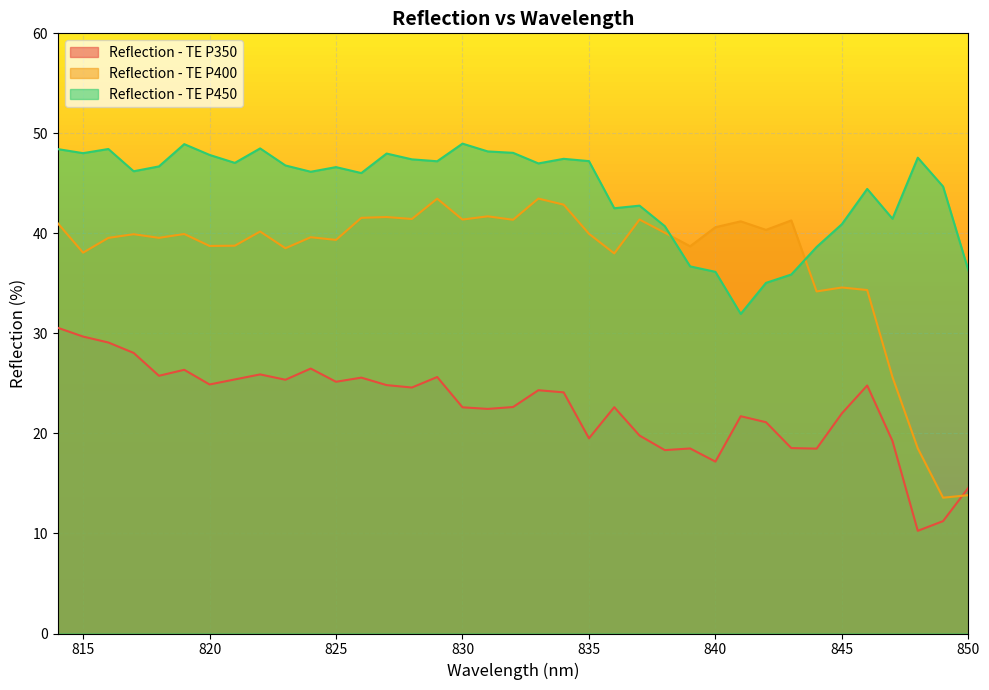

How many values in the Reflection - TE P450 series exceed 46?

23